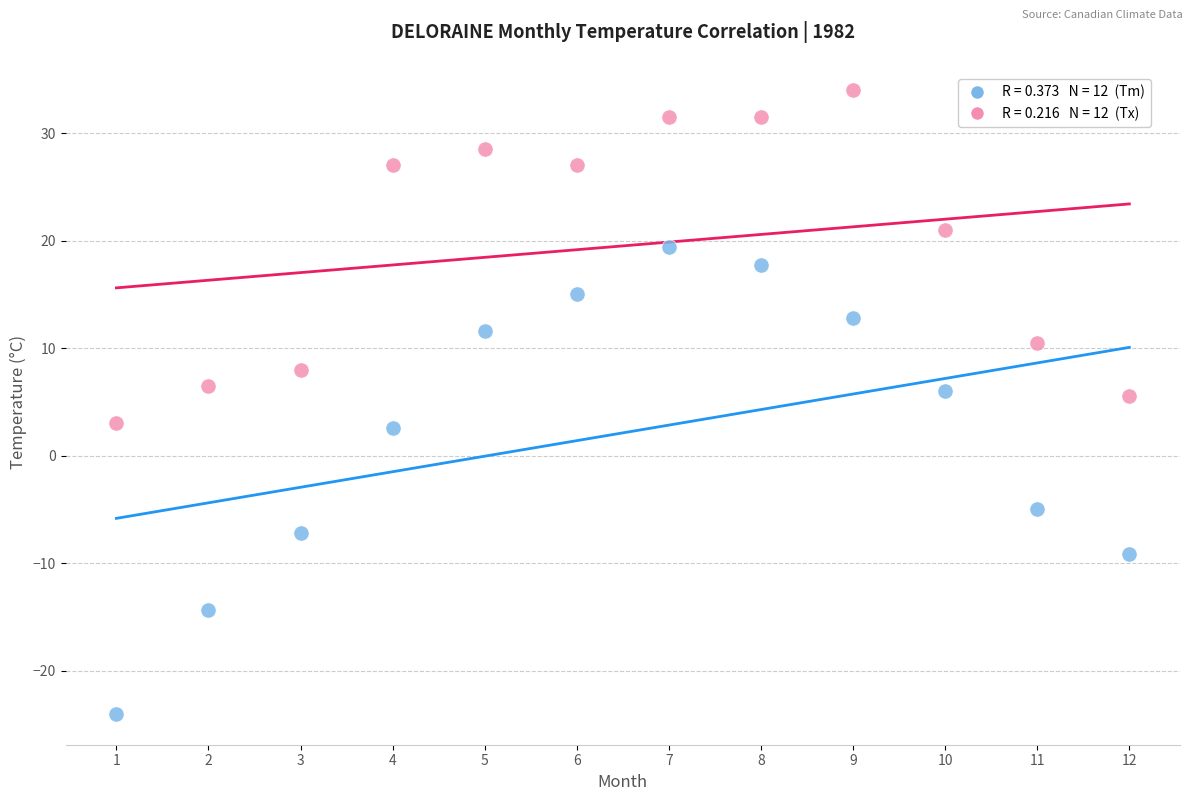

Across all data points, what is the range of X values (max minus min)?

11.0